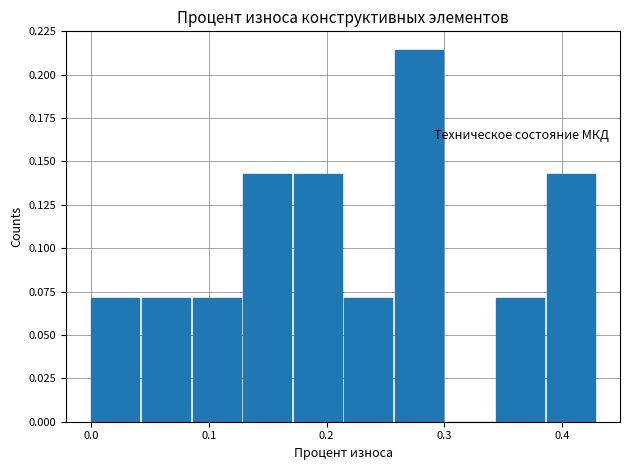

Over which range of the x-axis is the bar tallest?

0.258 to 0.301